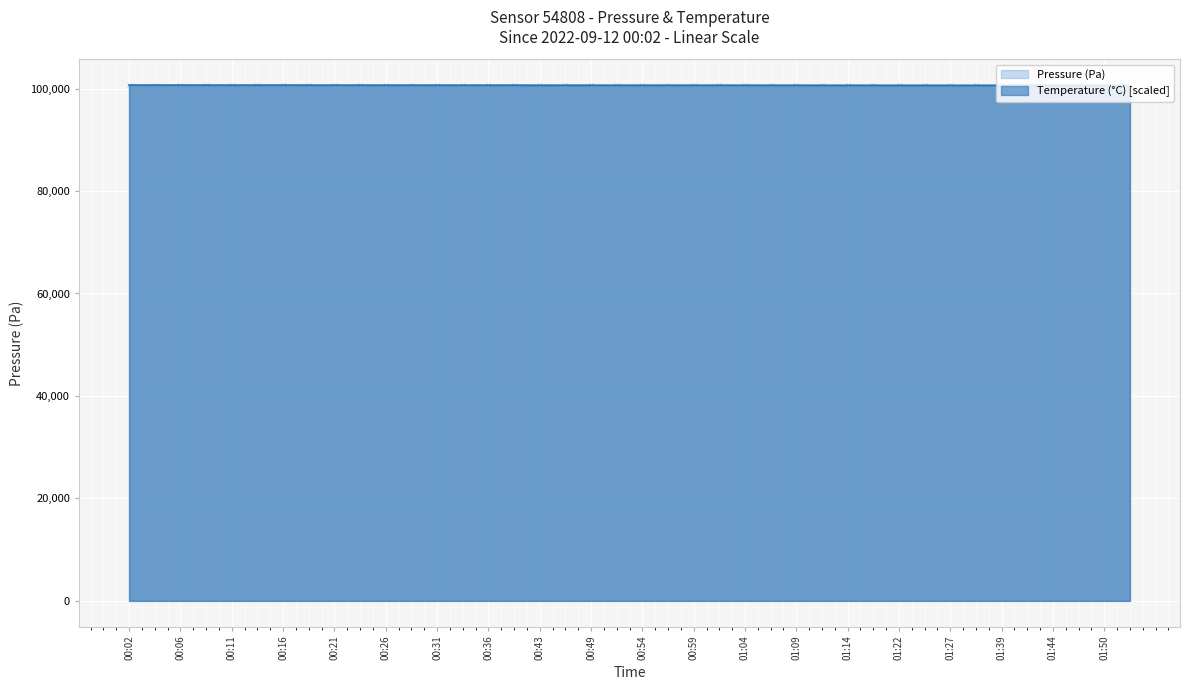

True or false: Pressure (Pa) and Temperature (°C) intersect in this chart.

True